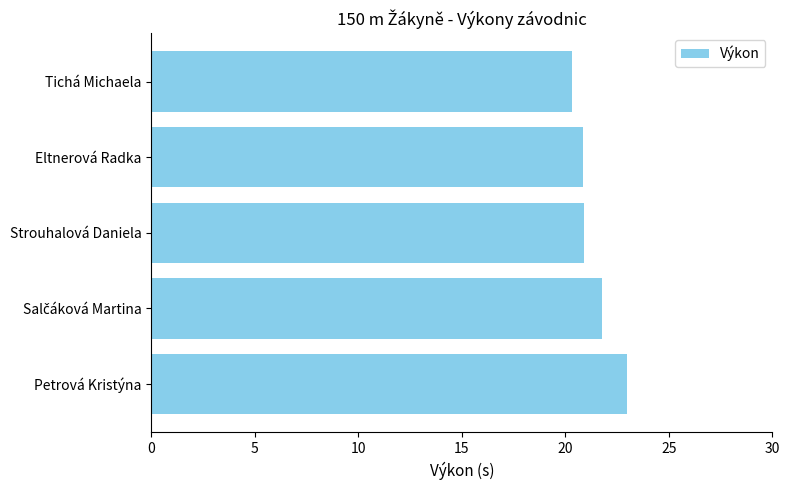

What is the value of the 5th bar from the top?

23.0